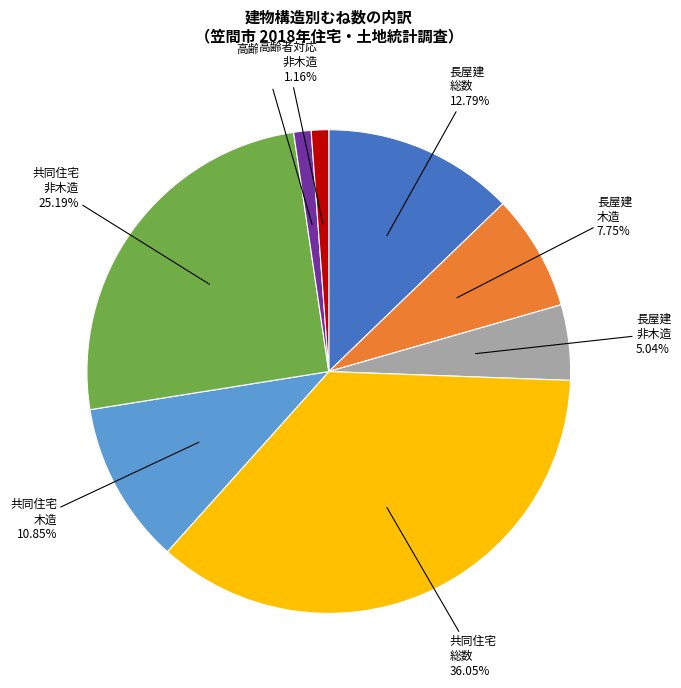

Does any single category account for the majority?

No